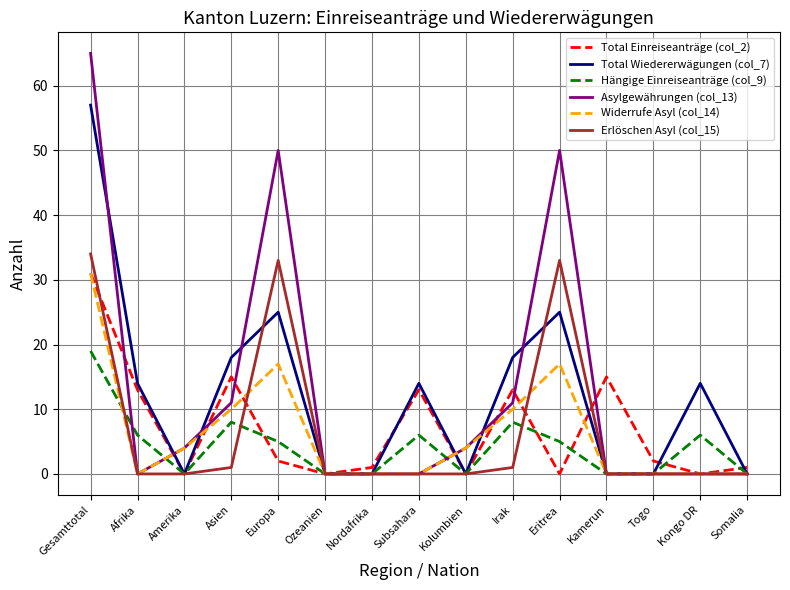

Which series changed the most between Afrika and Kongo DR?

Total Einreiseanträge (col_2)